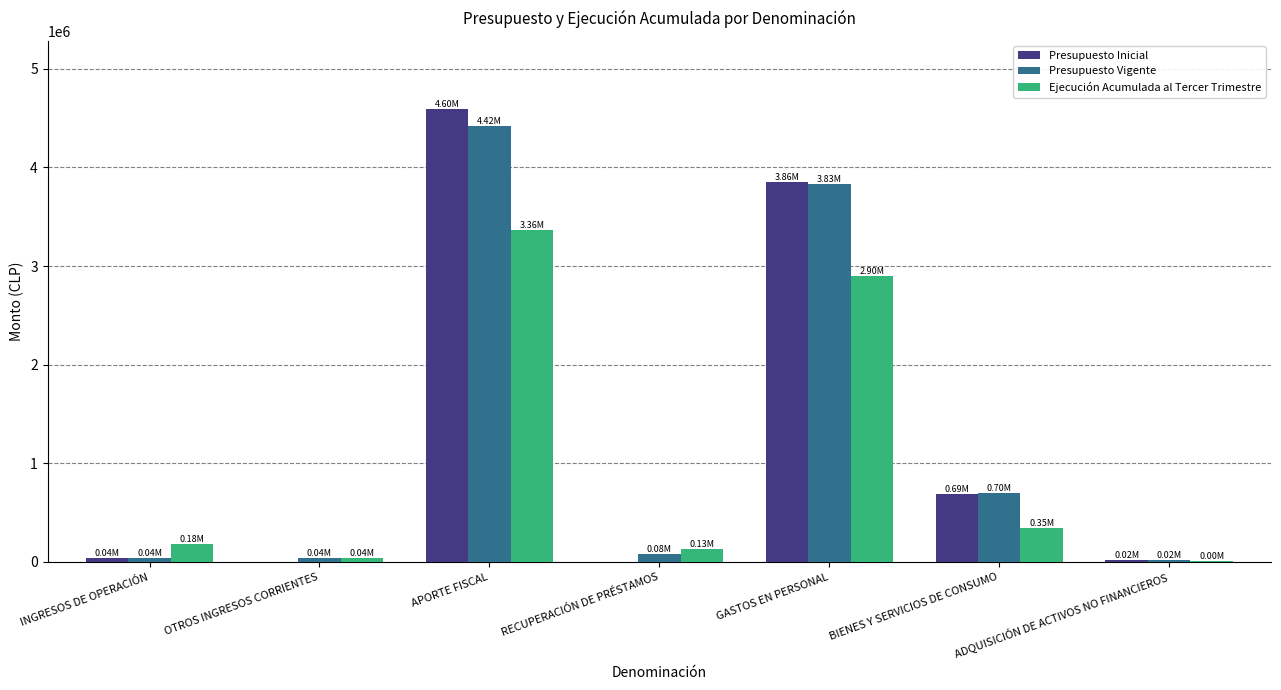

What is the sum of the Presupuesto Inicial values at BIENES Y SERVICIOS DE CONSUMO and APORTE FISCAL?

5285030